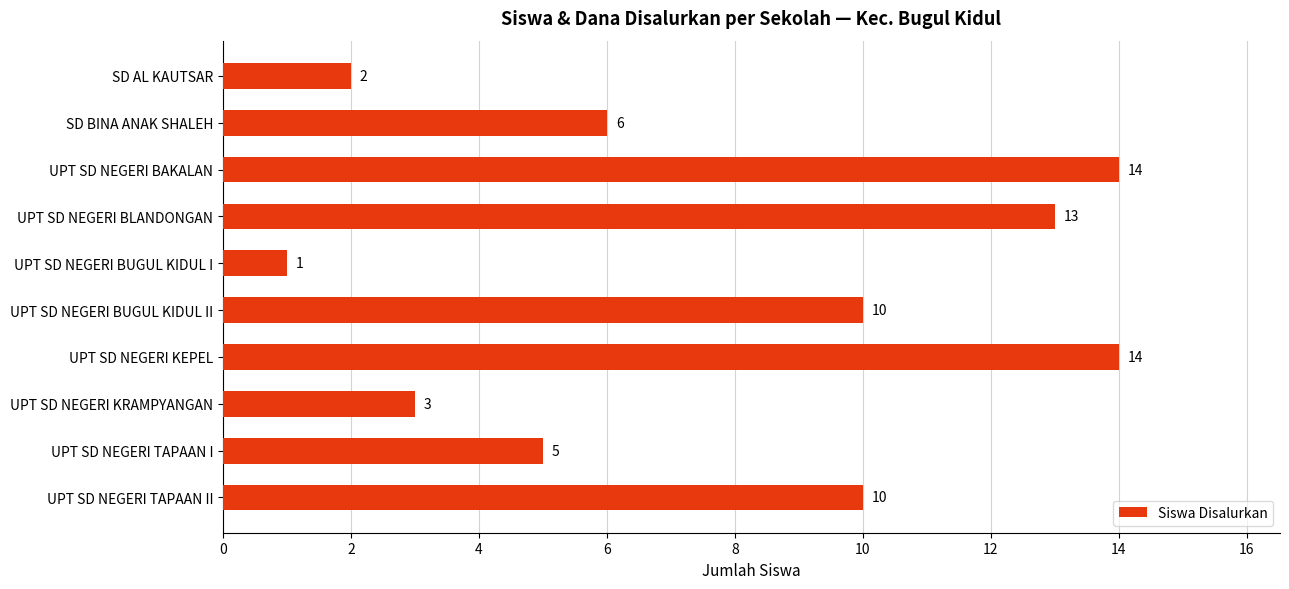

Is it true that the value at UPT SD NEGERI BUGUL KIDUL I is 1?

True